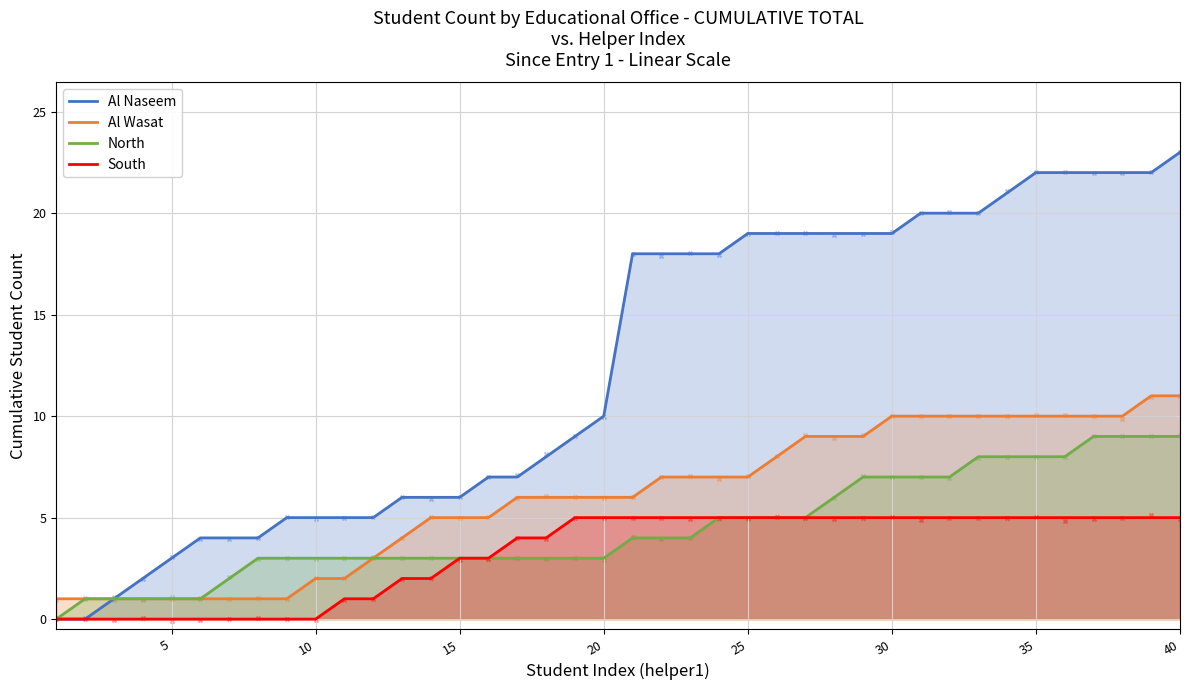

What is the total value across all series at 22?

34